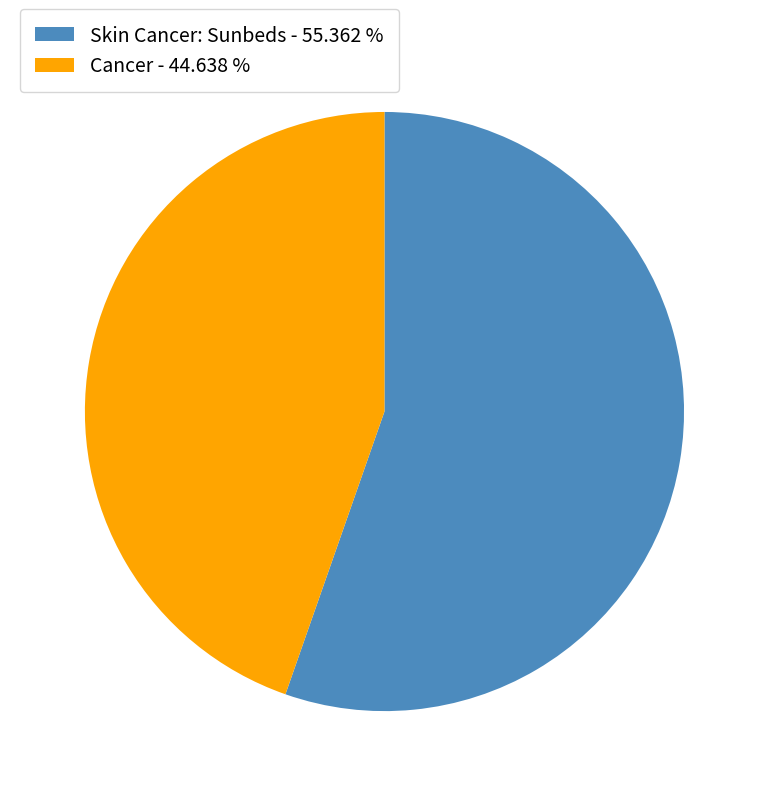

Is the sum of Cancer - 44.638 % and Skin Cancer: Sunbeds - 55.362 % greater than half?

Yes